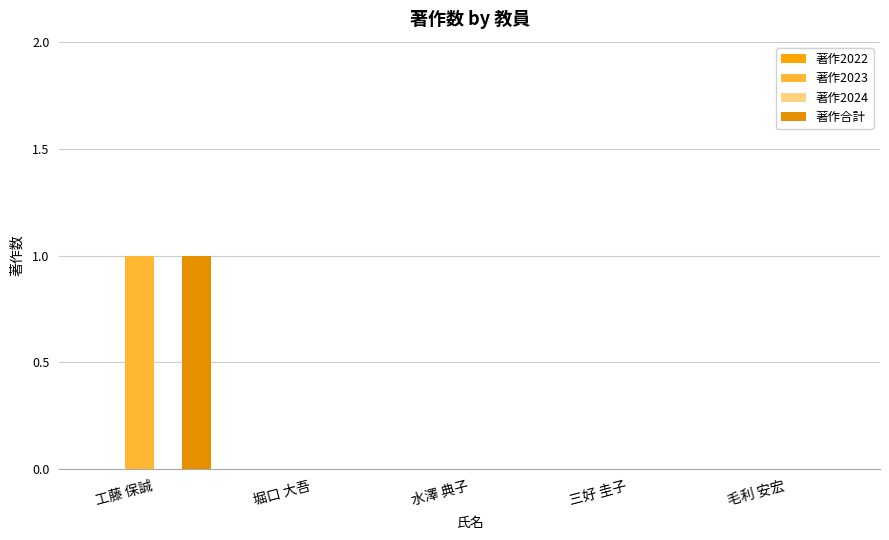

How many groups of bars are there?

5